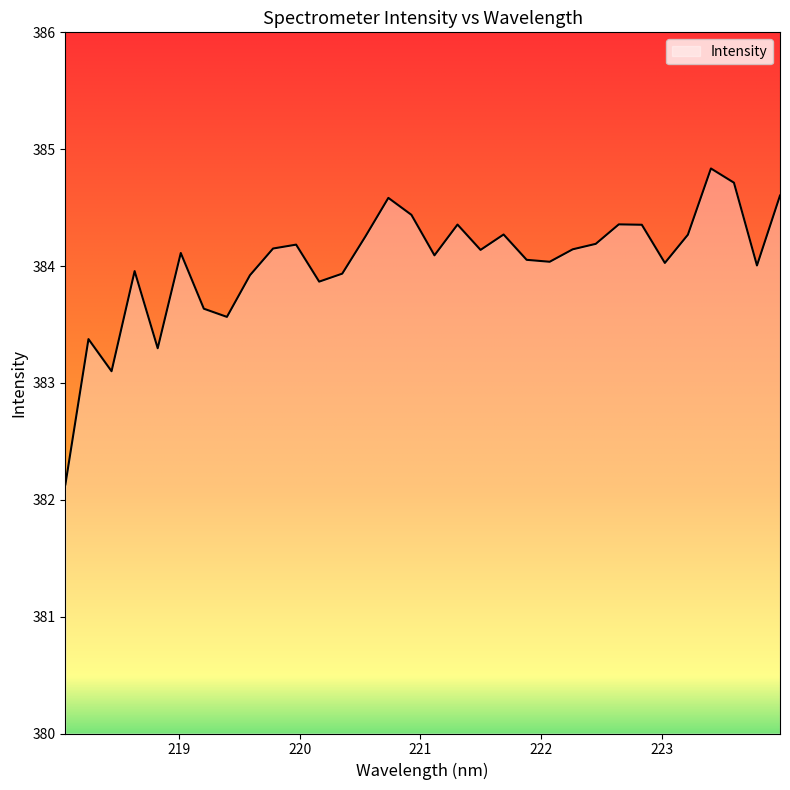

What is the greatest value displayed?

384.8